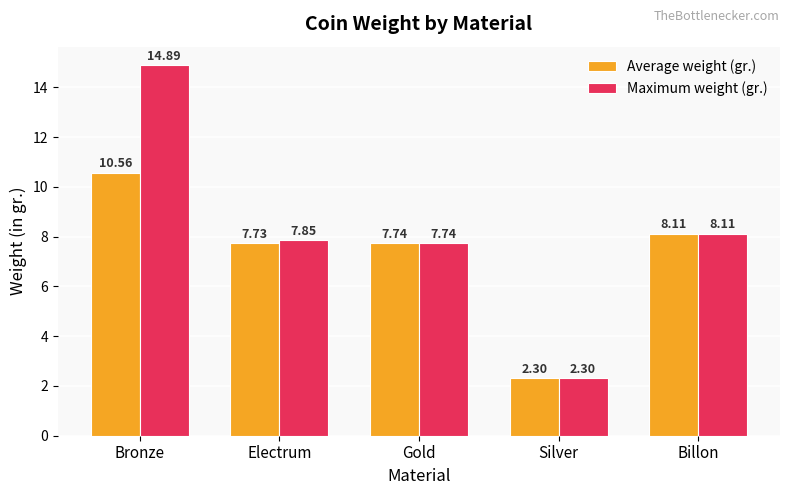

What is the value of the Average weight (gr.) bar at the 5th from the left?

8.1